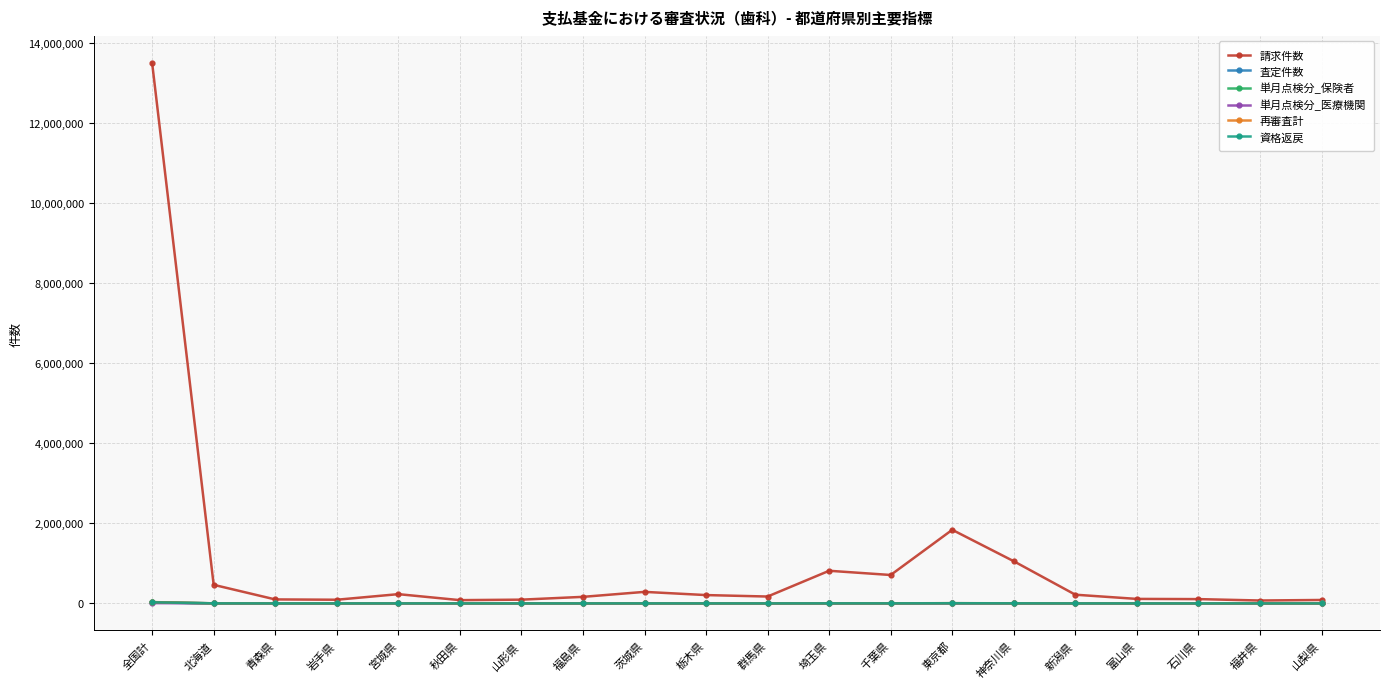

At which label is 請求件数 closest to 6790159?

東京都